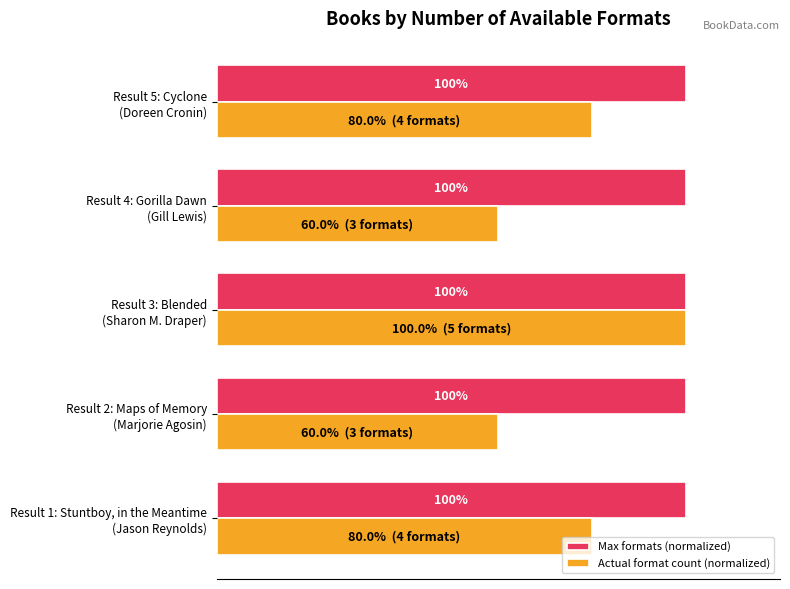

Rank the series by their average value, from lowest to highest.

Actual format count (normalized), Max formats (normalized)